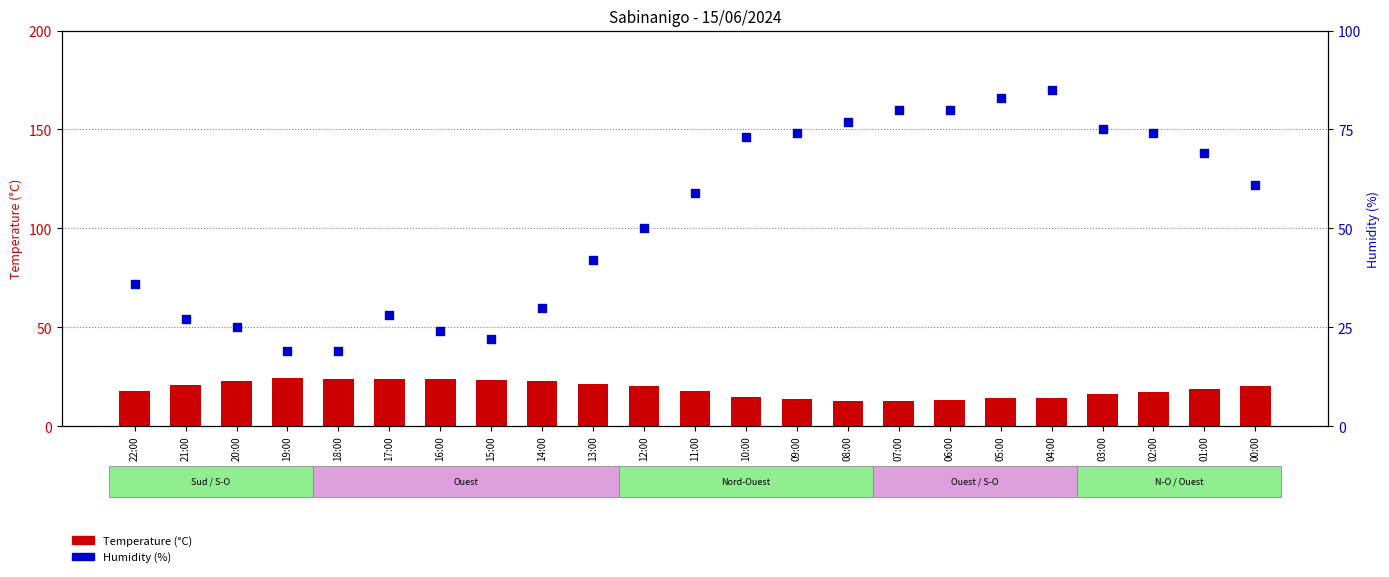

What are all the series names shown in the legend?

Temperature (C), Humidity (%)